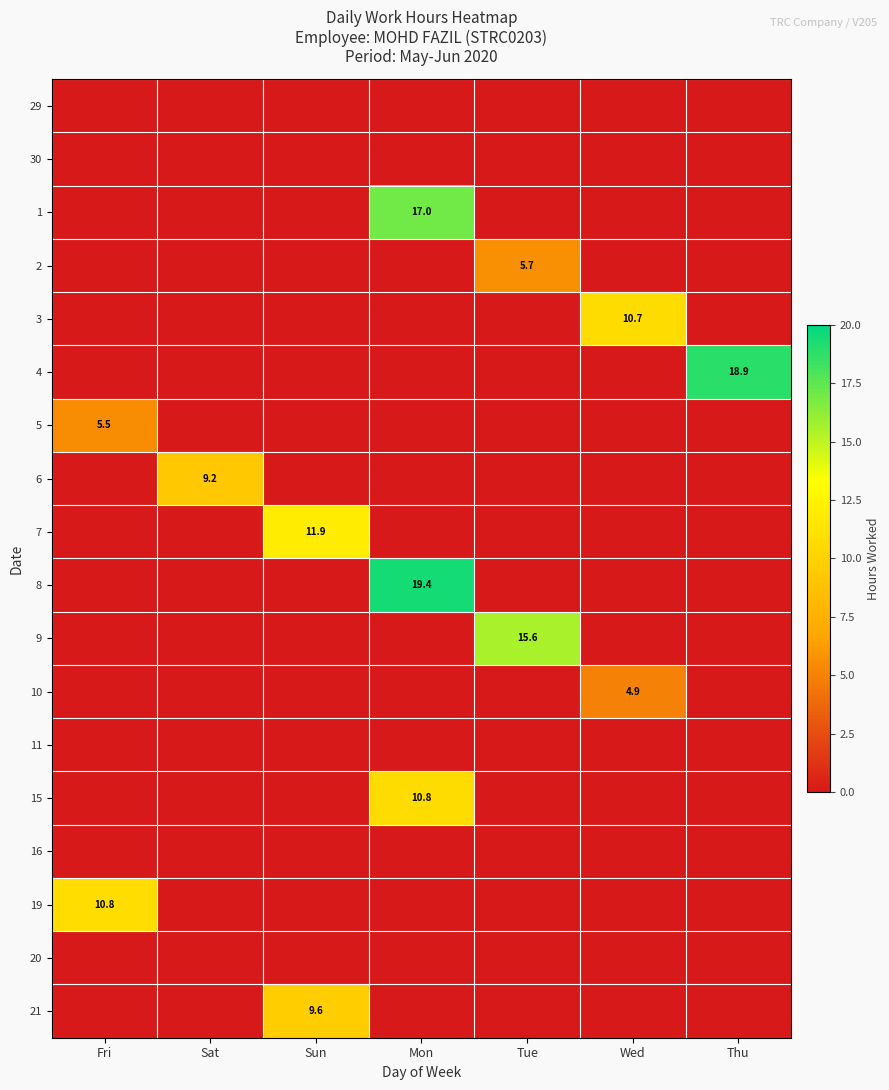

Count the 5 values in the range 0 to 1.

6